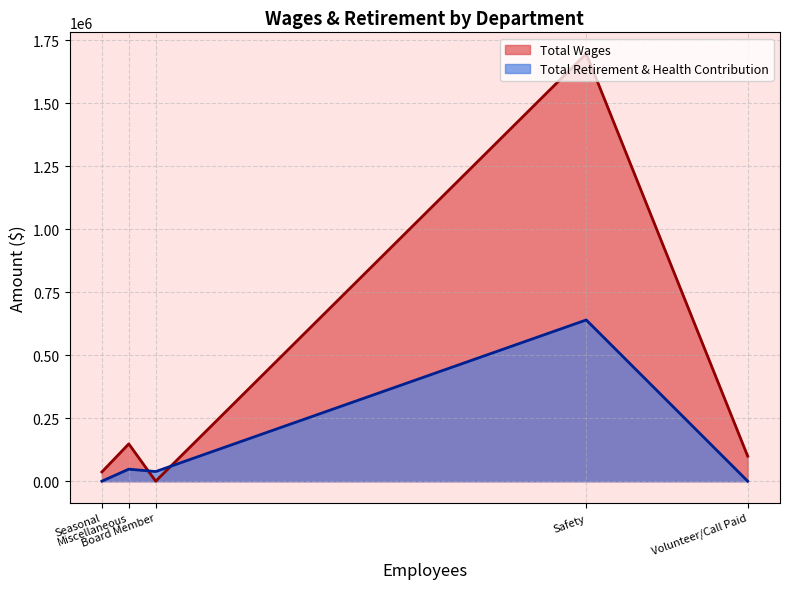

List the series in order of their peak value, lowest first.

Total Retirement & Health Contribution, Total Wages